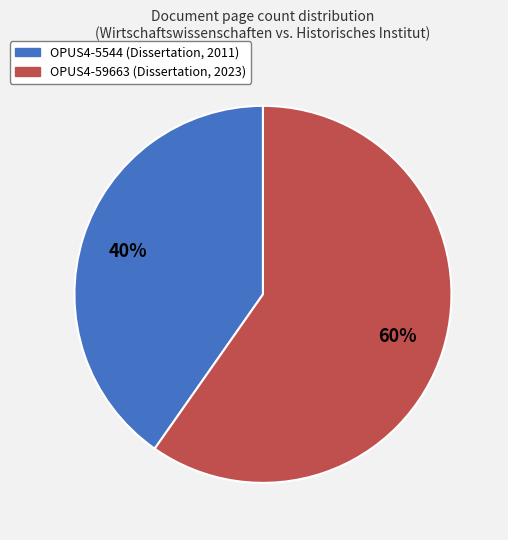

To the nearest percent, what is the combined percentage of OPUS4-5544 and OPUS4-59663?

100%